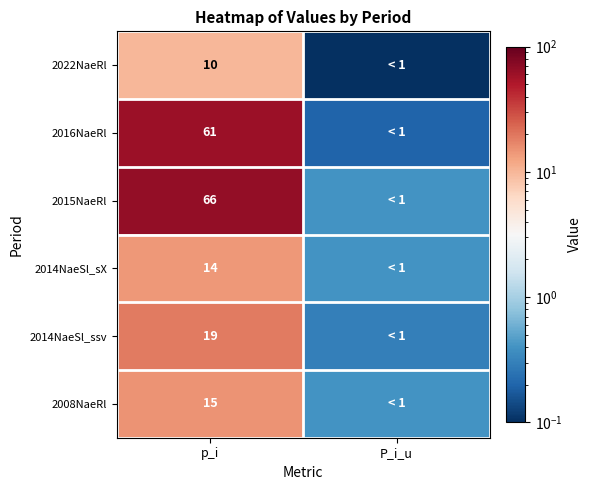

Is it true that 2016NaeRl equals 61.0 at p_i?

True